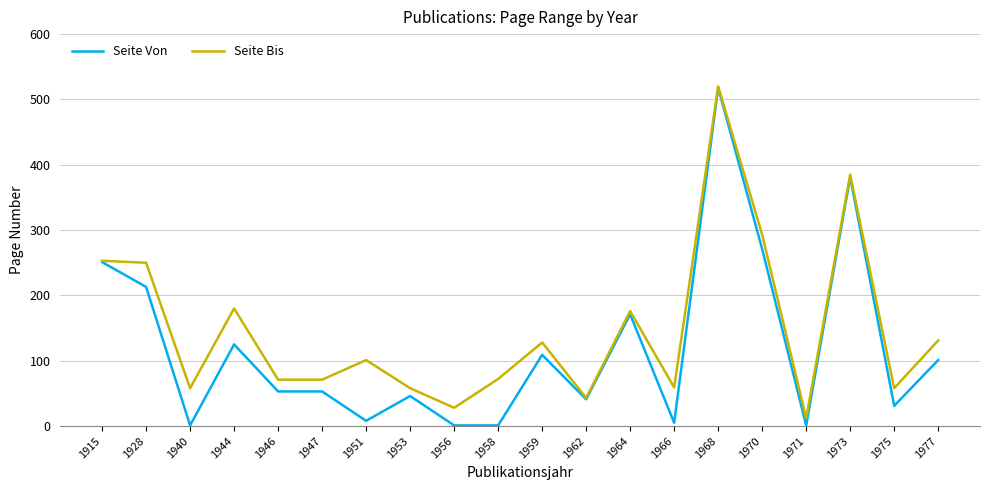

How many values in the Seite Von series are below 53?

9